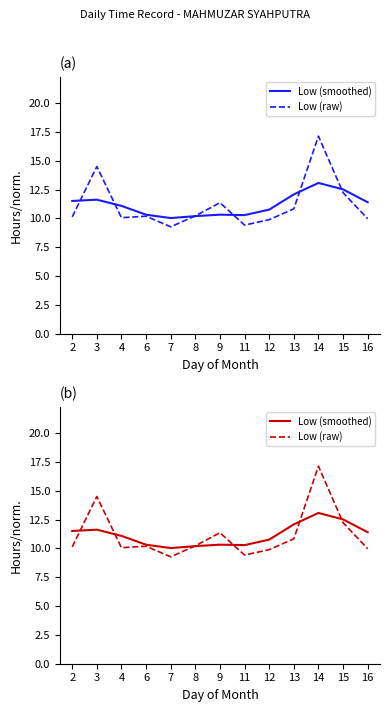

Which label corresponds to the smallest value in the chart?

7